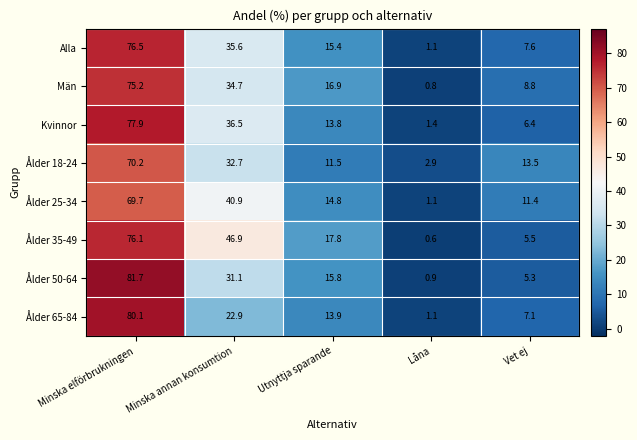

How many distinct data groups are displayed?

8